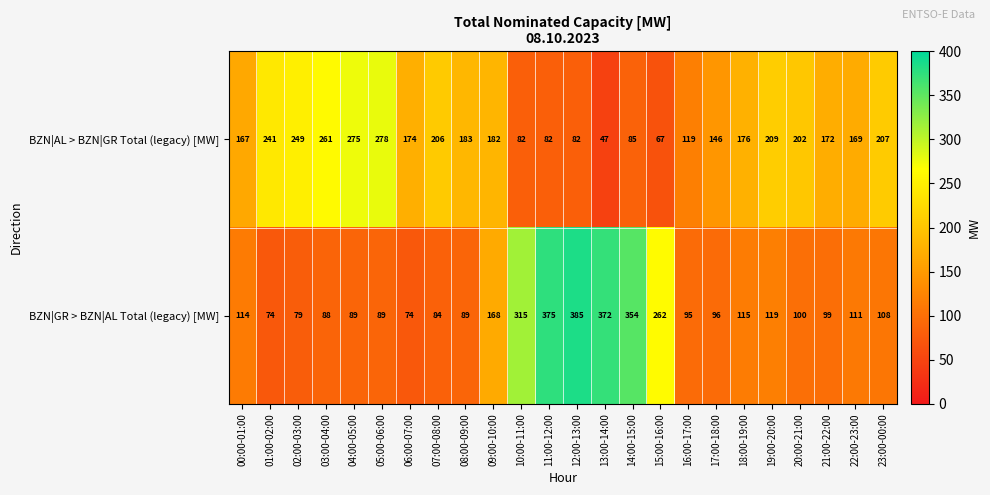

Which series has the widest spread of values?

BZN|GR > BZN|AL Total (legacy) [MW]